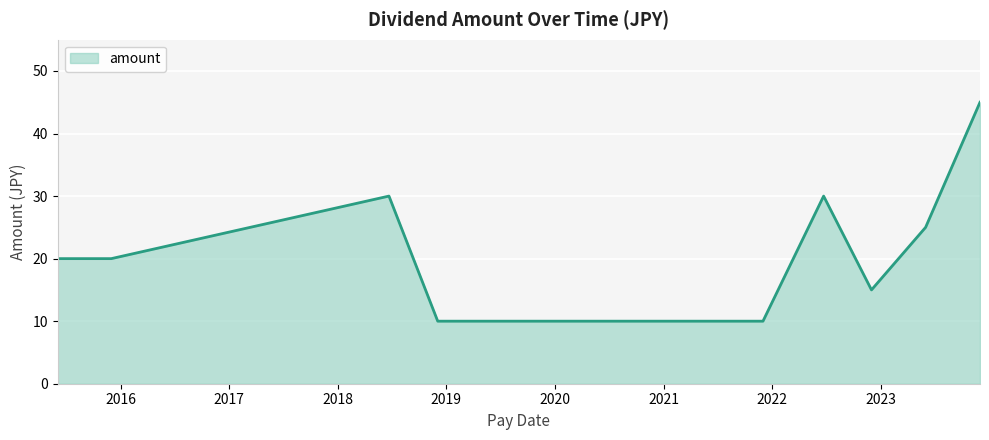

What is the maximum value shown in the chart?

45